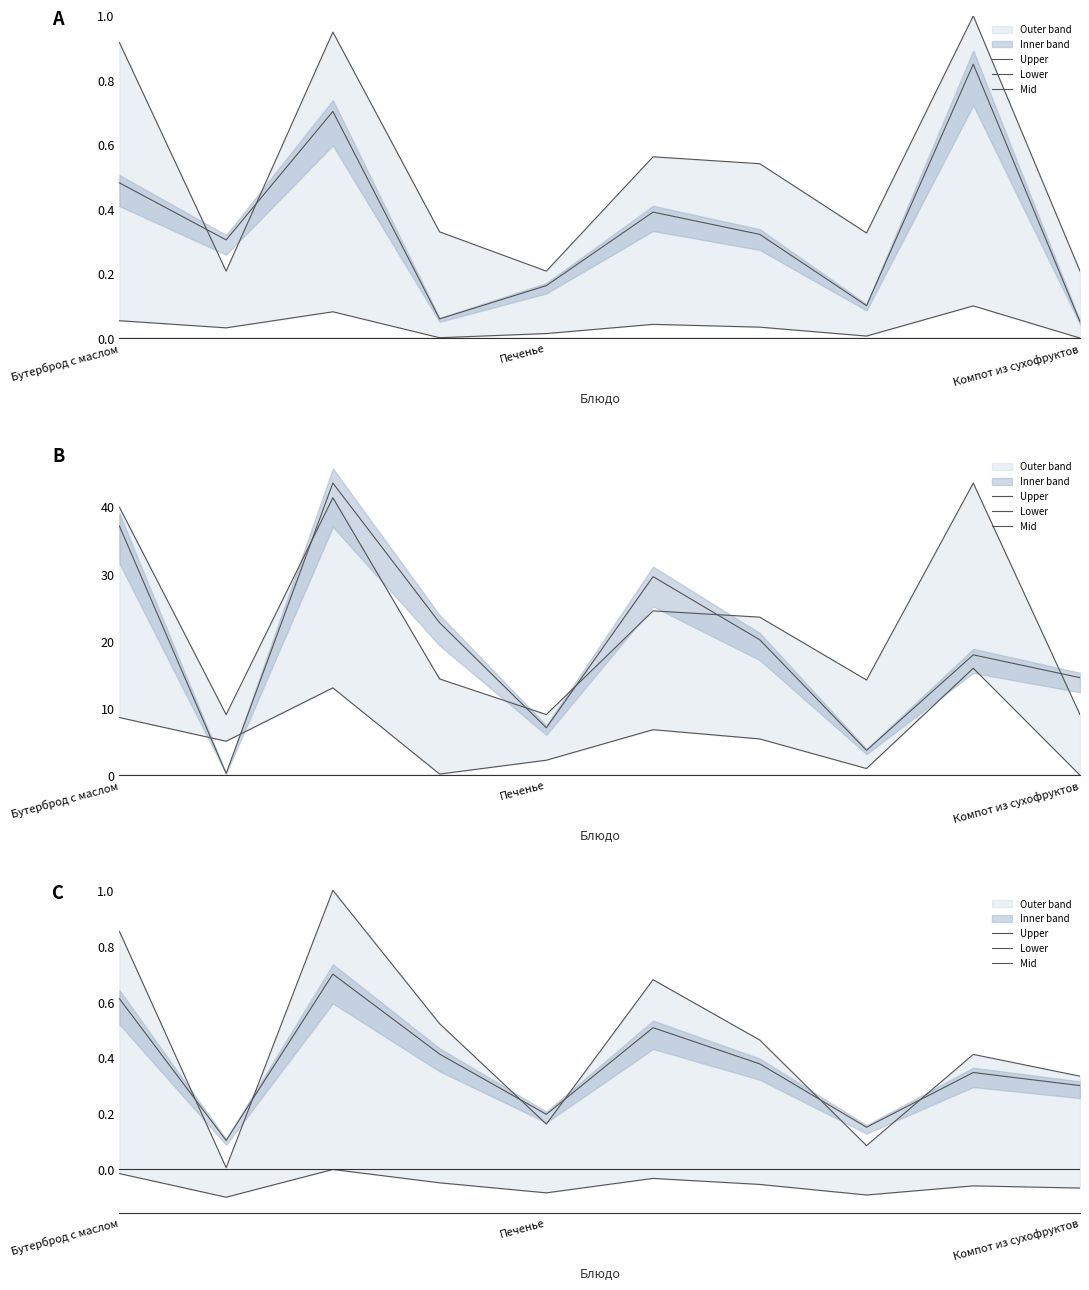

Is it true that Mid equals 0.1 at Печенье?

True